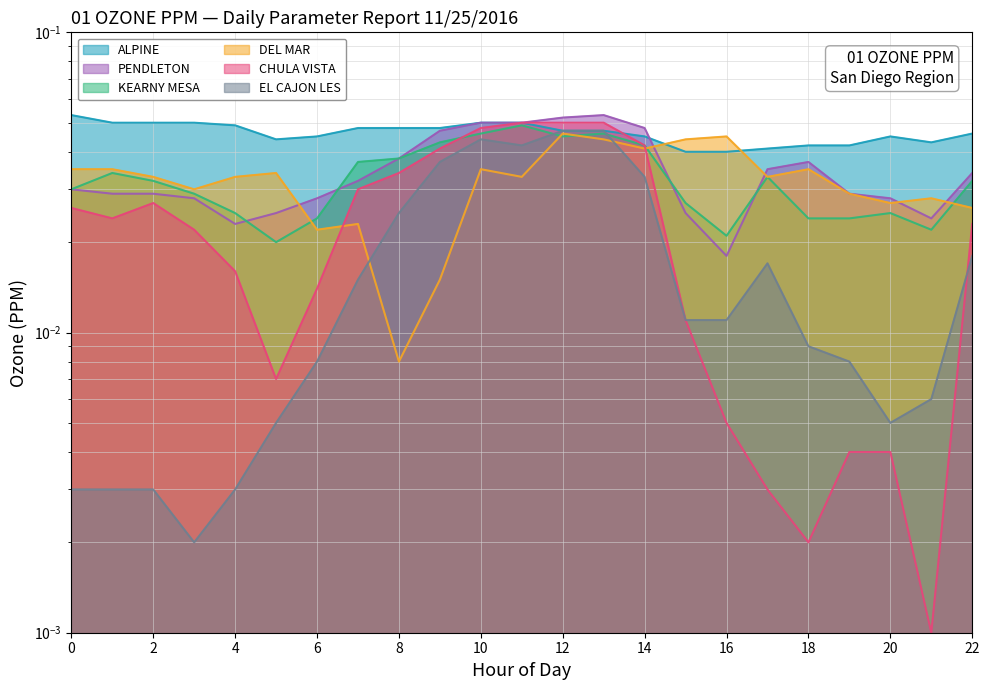

Is it true that DEL MAR equals 0.1 at 18?

False